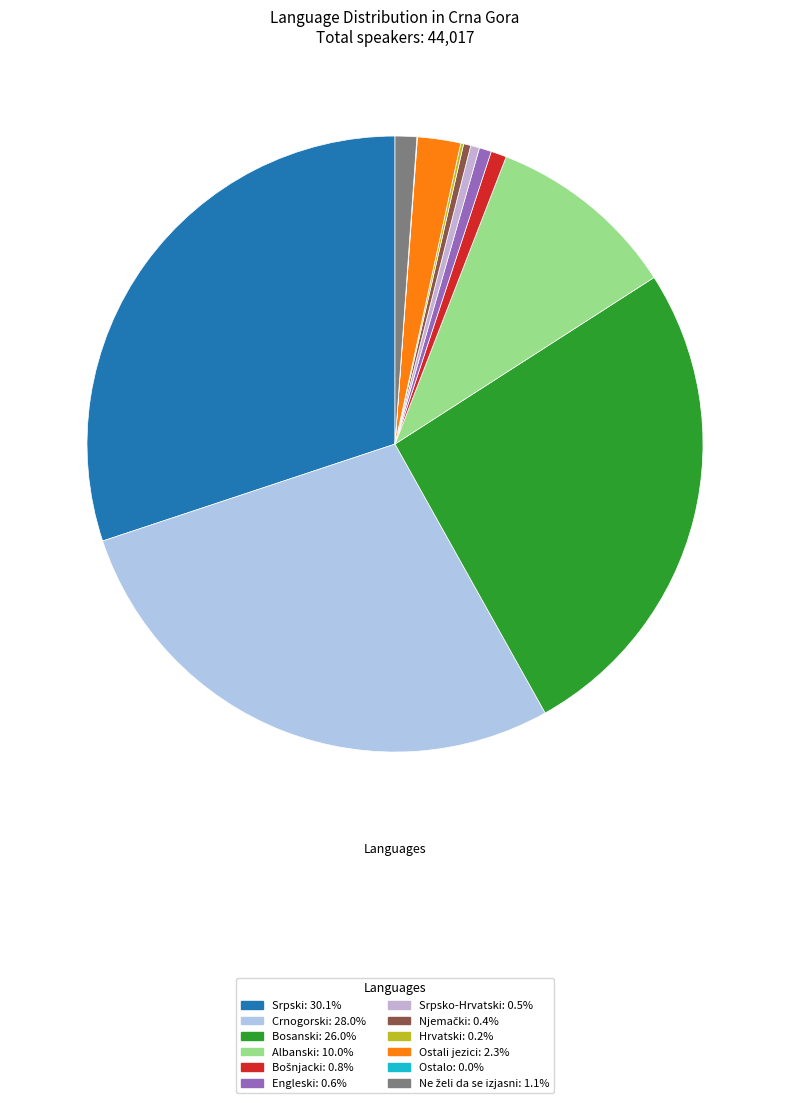

How many slices are in this pie chart?

12